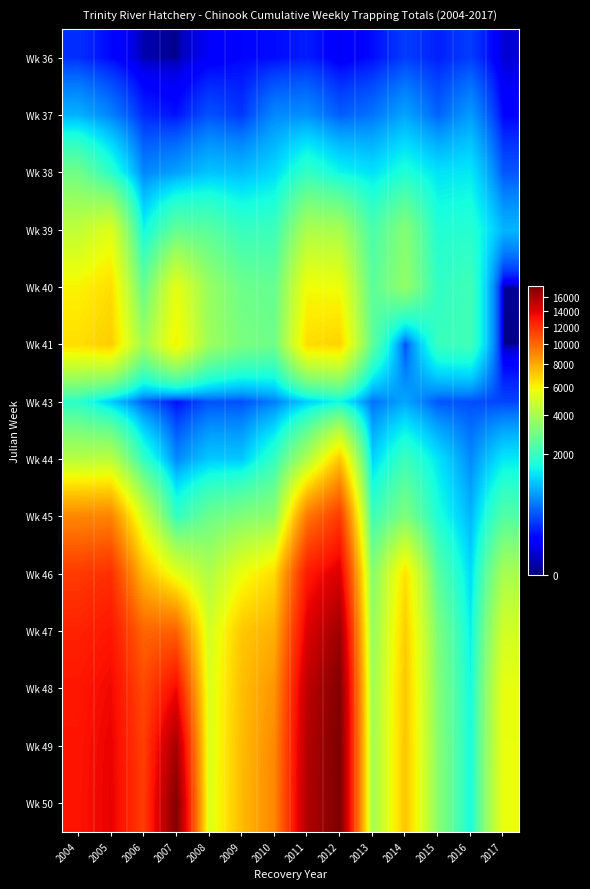

Reading right to left, transcribe all the data shown in this chart.

Wk 36: 2017=29	2016=260	2015=169	2014=259	2013=120	2012=63	2011=162	2010=119	2009=106	2008=66	2007=0	2006=6	2005=109	2004=212
Wk 37: 2017=97	2016=721	2015=415	2014=781	2013=494	2012=389	2011=644	2010=609	2009=235	2008=338	2007=132	2006=193	2005=572	2004=870
Wk 38: 2017=358	2016=1320	2015=1260	2014=1642	2013=1245	2012=1441	2011=1903	2010=1174	2009=953	2008=1006	2007=748	2006=591	2005=1798	2004=2888
Wk 39: 2017=891	2016=1747	2015=1687	2014=3295	2013=2243	2012=4006	2011=4083	2010=2029	2009=1963	2008=2495	2007=2635	2006=1452	2005=5334	2004=4535
Wk 40: 2017=1	2016=2107	2015=1881	2014=3553	2013=2519	2012=5733	2011=5777	2010=2702	2009=2836	2008=3659	2007=5499	2006=2661	2005=6584	2004=6017
Wk 41: 2017=0	2016=2107	2015=1988	2014=330	2013=2578	2012=6820	2011=6581	2010=2859	2009=3069	2008=3766	2007=6034	2006=3818	2005=6990	2004=6550
Wk 43: 2017=281	2016=327	2015=354	2014=790	2013=482	2012=1460	2011=1086	2010=549	2009=329	2008=334	2007=120	2006=392	2005=1060	2004=1807
Wk 44: 2017=1303	2016=610	2015=1271	2014=2033	2013=1116	2012=7146	2011=4147	2010=1916	2009=1036	2008=1045	2007=605	2006=1887	2005=4449	2004=4355
Wk 45: 2017=2388	2016=906	2015=1624	2014=3169	2013=2025	2012=11639	2011=9510	2010=3470	2009=3189	2008=2789	2007=1922	2006=4987	2005=9142	2004=9033
Wk 46: 2017=3997	2016=1177	2015=2476	2014=6474	2013=3264	2012=14247	2011=12831	2010=6608	2009=5641	2008=4169	2007=5422	2006=7513	2005=12084	2004=11625
Wk 47: 2017=4994	2016=1373	2015=3112	2014=6972	2013=3562	2012=16379	2011=14139	2010=7785	2009=7162	2008=5005	2007=10263	2006=10141	2005=12981	2004=12528
Wk 48: 2017=5524	2016=1500	2015=3270	2014=7138	2013=3780	2012=17411	2011=15258	2010=8594	2009=7383	2008=5207	2007=13490	2006=11084	2005=13517	2004=12962
Wk 49: 2017=5612	2016=1539	2015=3349	2014=7189	2013=3844	2012=17576	2011=15595	2010=8969	2009=7465	2008=5241	2007=16050	2006=11451	2005=13749	2004=13054
Wk 50: 2017=5626	2016=1540	2015=3353	2014=7196	2013=3849	2012=17590	2011=15699	2010=9046	2009=7479	2008=5248	2007=17328	2006=11550	2005=13798	2004=13107